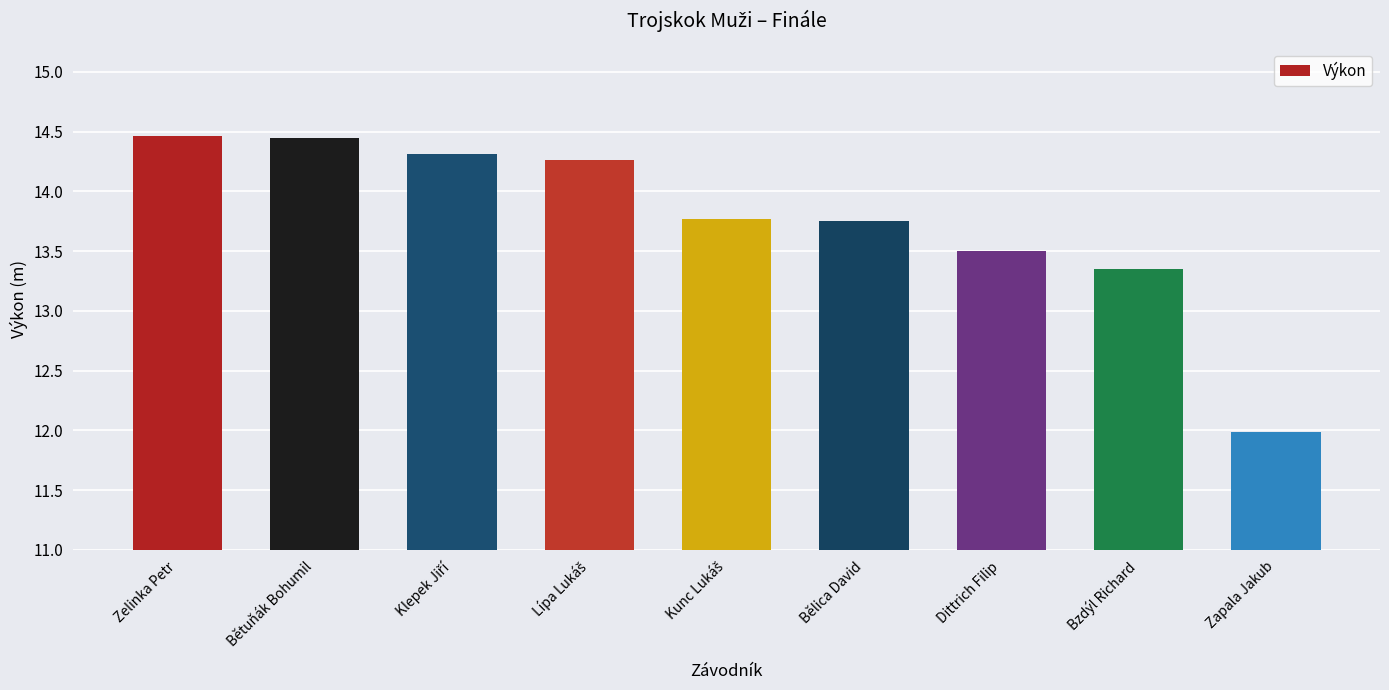

What is the sum of all values?

123.8